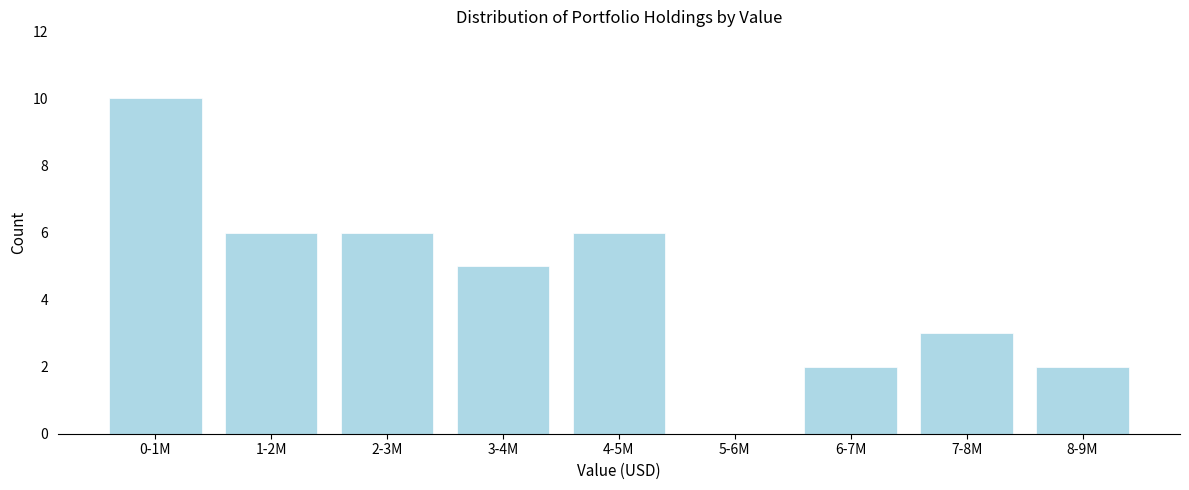

Reading left to right, extract all data points from this chart.

0-1M=10	1-2M=6	2-3M=6	3-4M=5	4-5M=6	5-6M=0	6-7M=2	7-8M=3	8-9M=2